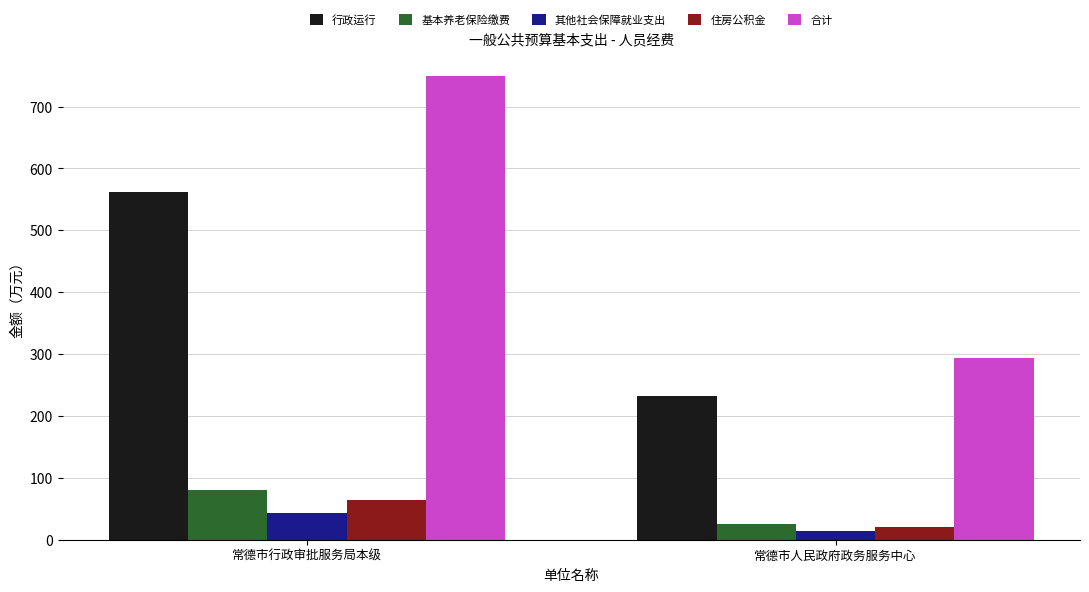

What position from the left is 常德市人民政府政务服务中心?

2